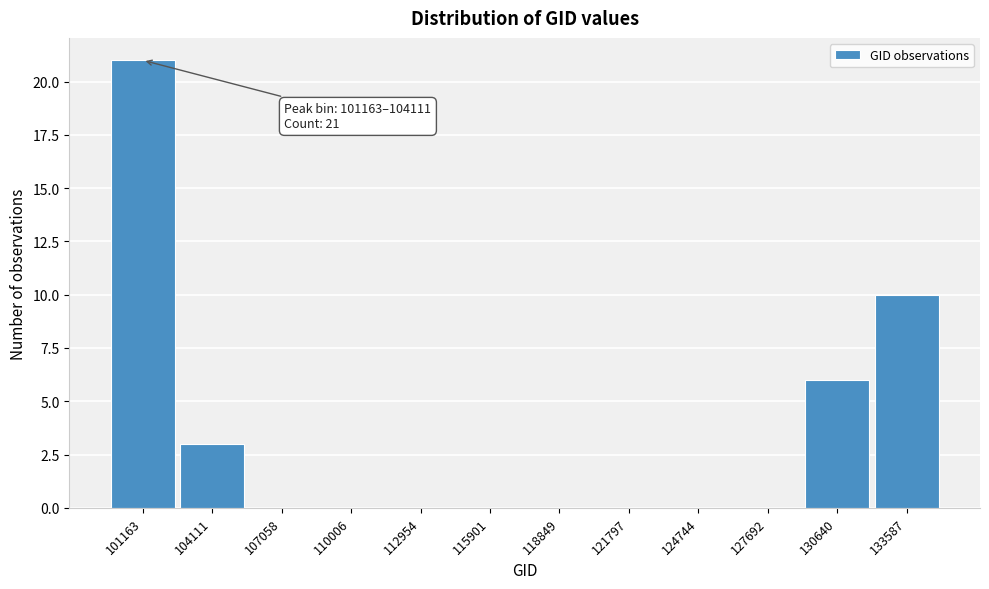

Reading right to left, transcribe all the data shown in this chart.

133587=10	130640=6	127692=0	124744=0	121797=0	118849=0	115901=0	112954=0	110006=0	107058=0	104111=3	101163=21